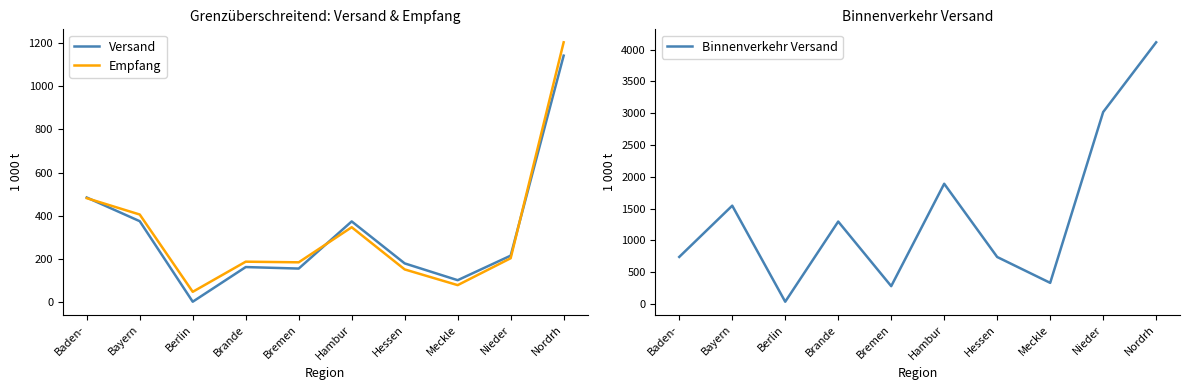

True or false: Versand and Empfang intersect in this chart.

True